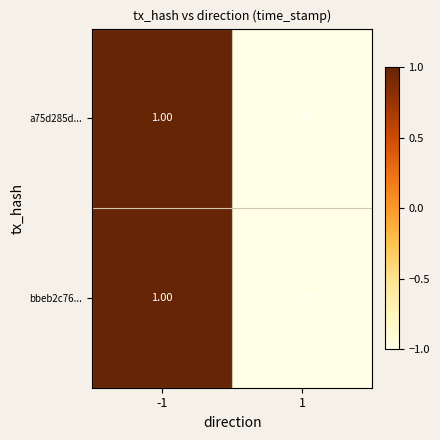

Is the value of bbeb2c76... at 1 greater than the value of a75d285d... at -1?

No